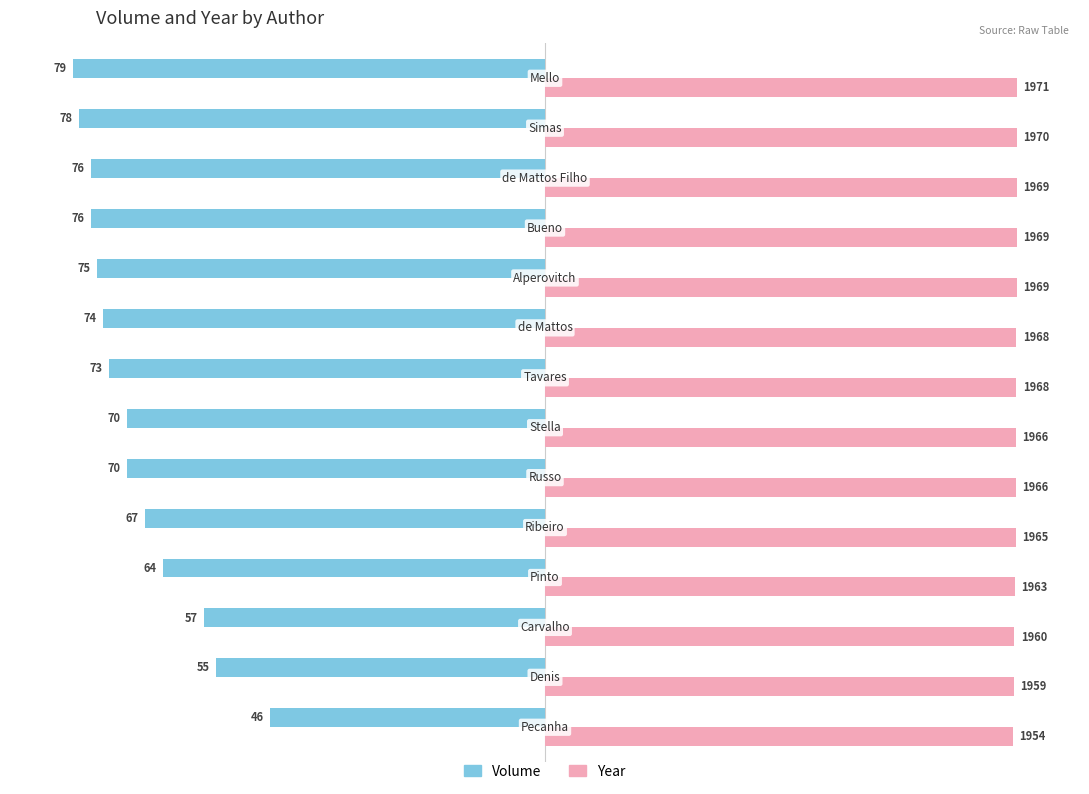

What are all the series names shown in the legend?

Volume, Year